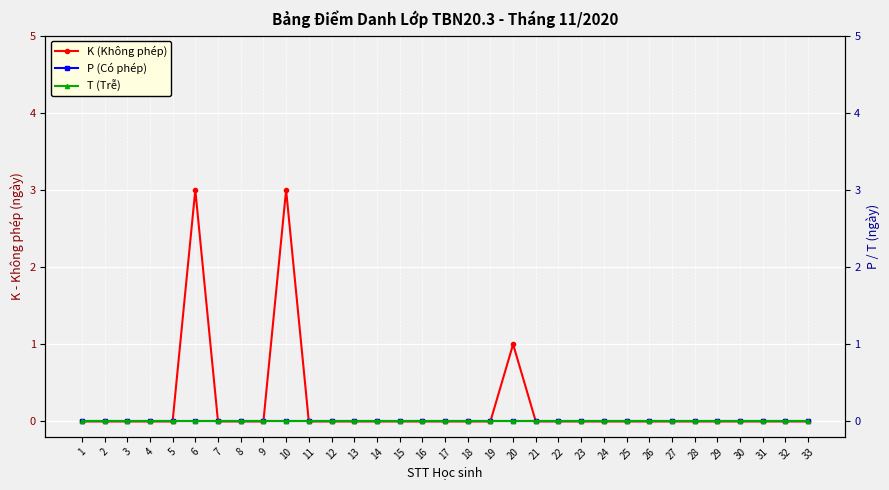

True or false: P (Có phép) has more than 0 points higher than both neighbors.

False